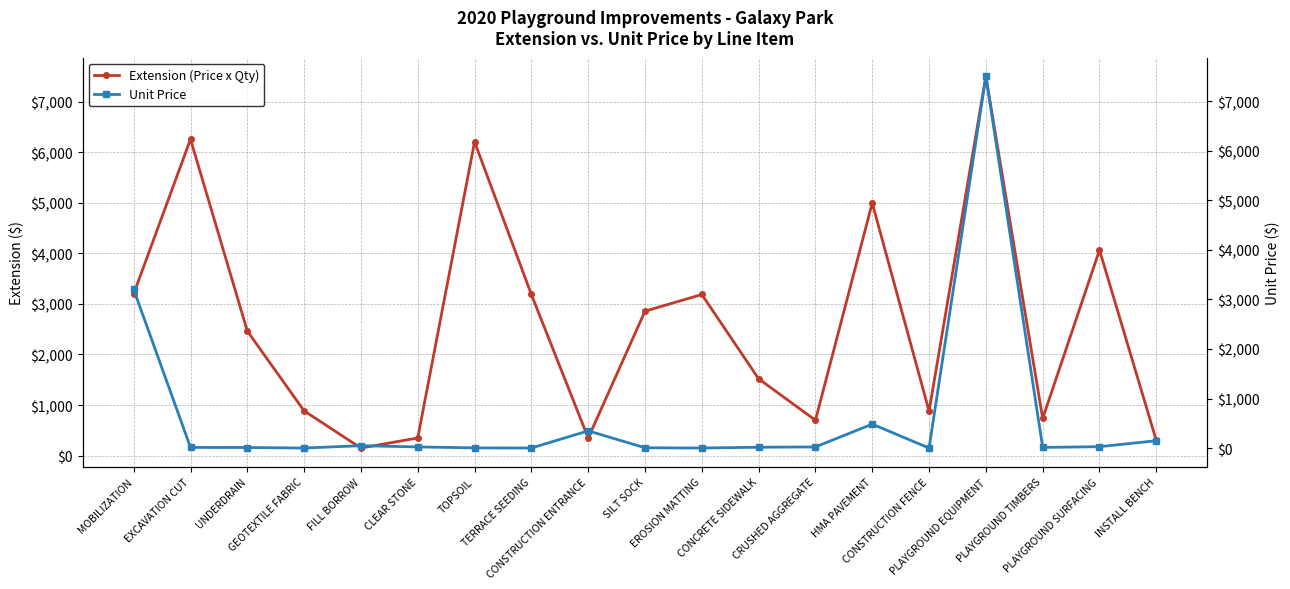

What is the sum of all Unit Price values?

11901.2